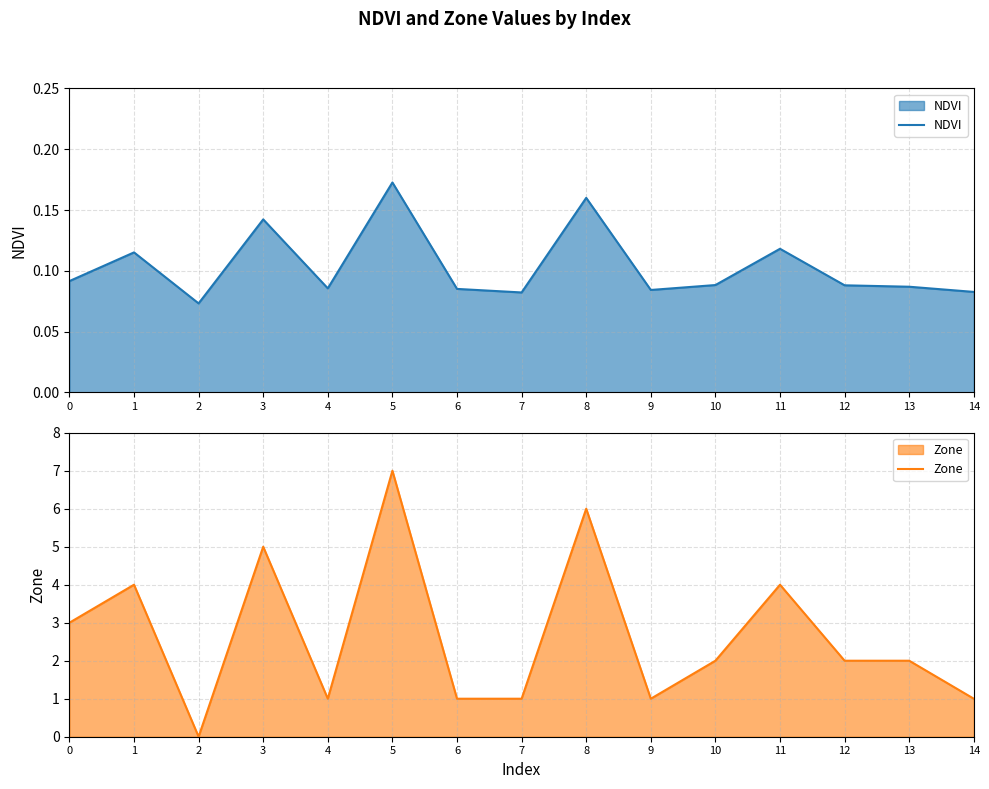

Which has a higher value, 14 or 13?

13